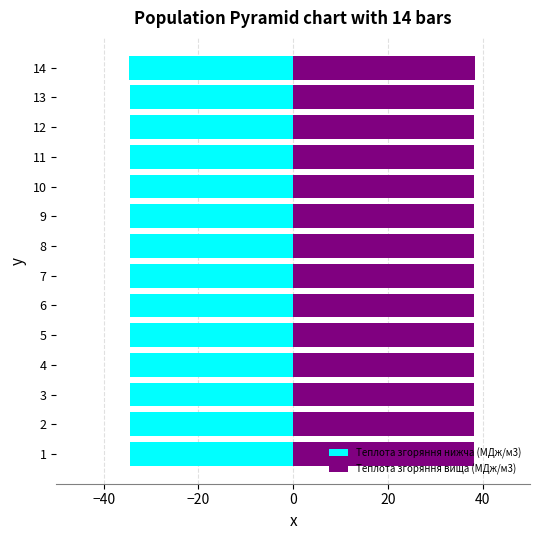

What is the greatest value displayed?

38.4